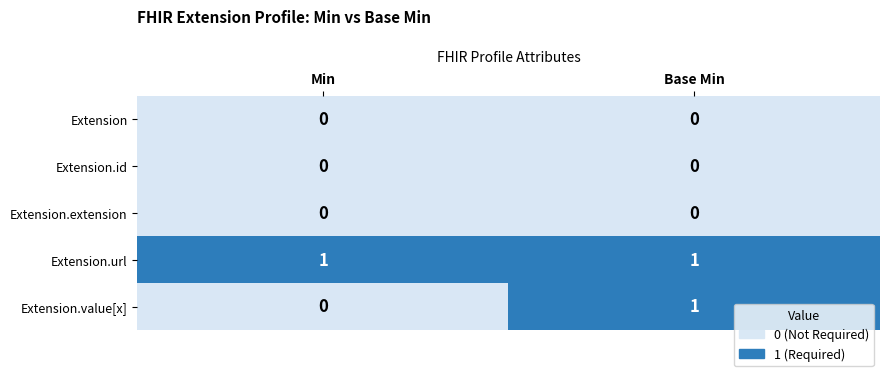

Is the value of Extension.url at Min greater than the value of Extension.extension at Base Min?

Yes